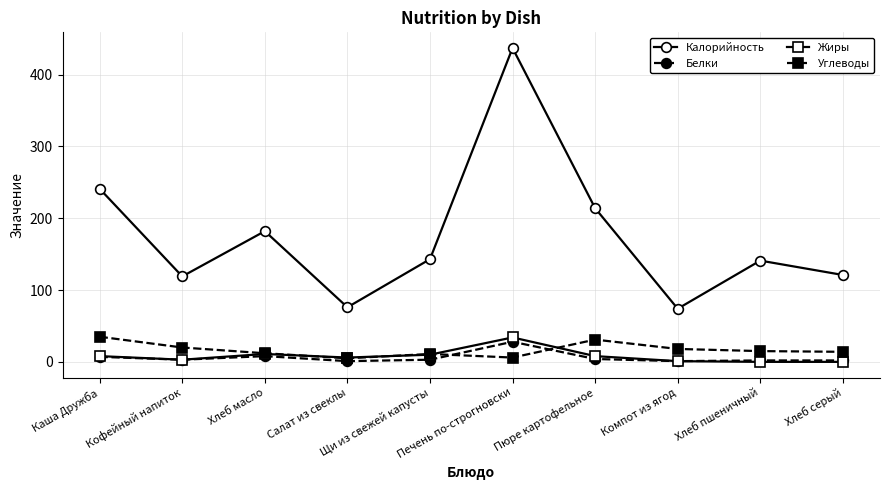

True or false: Углеводы and Калорийность cross at least once.

False